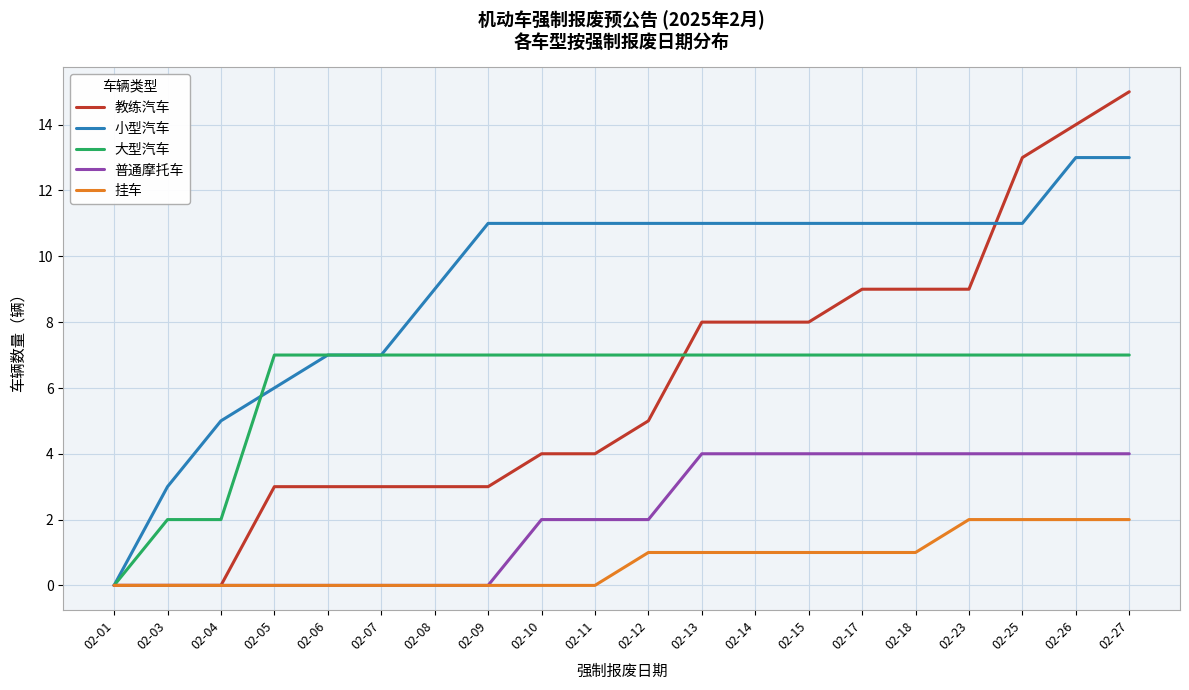

How many lines are shown in the chart?

5